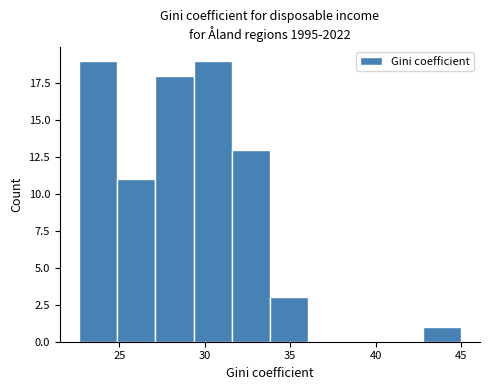

How tall is the bar that spans 34.0 to 36.0 on the x-axis? Neither the bar edges nor the heights are printed on the chart, so give them approximately, as read against the axes.

3